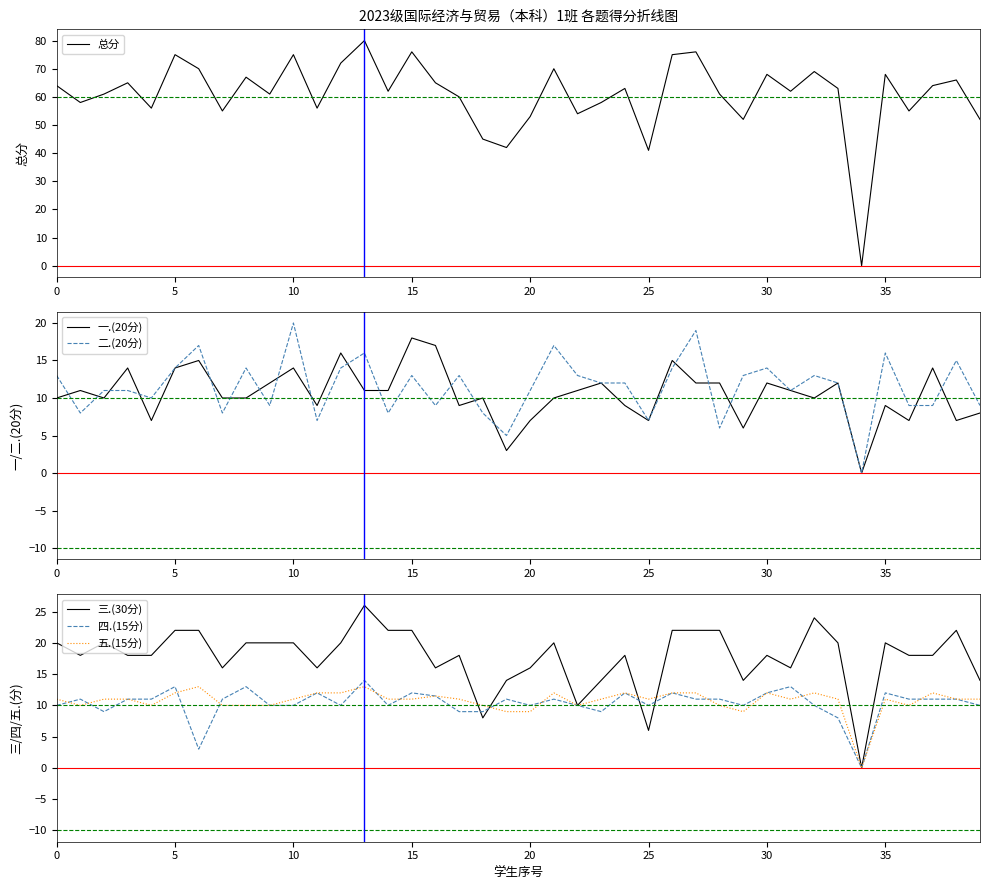

Count the number of data series in this chart.

6